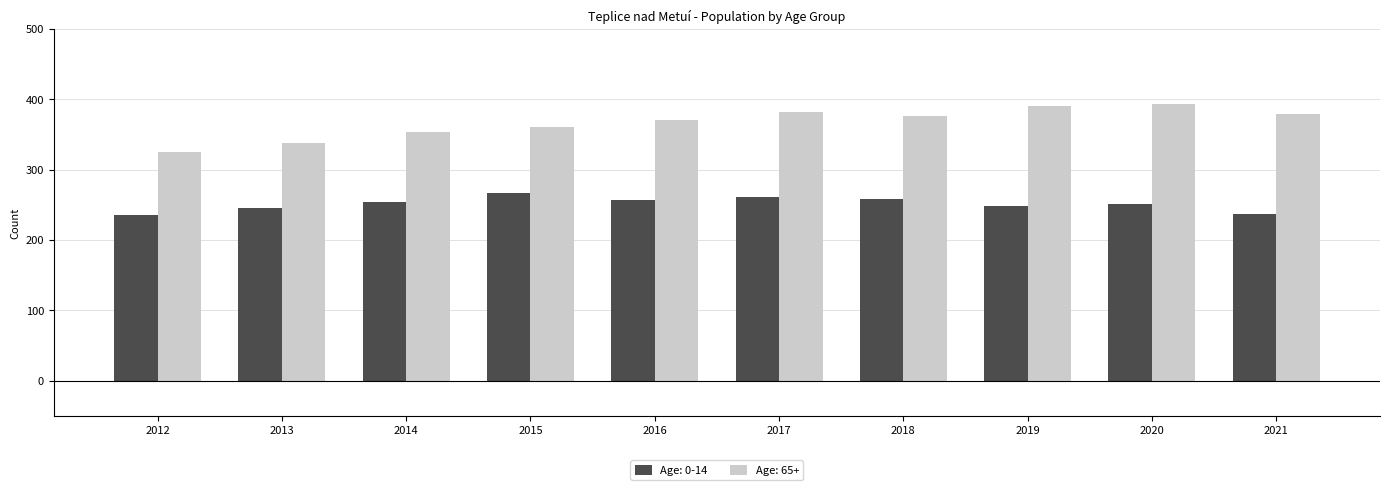

What is the average value of the Age: 0-14 series?

252